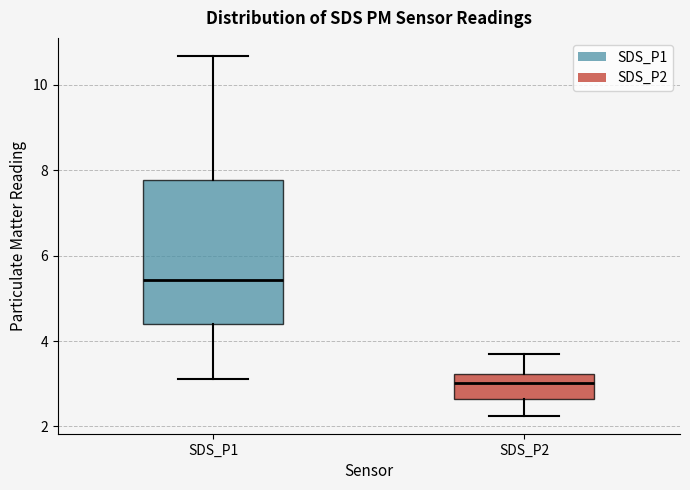

Reading left to right, transcribe this box plot: for each box, give where its median line is, the range the box spans, and where its two whiskers end, as read against the y-axis. The values are not printed on the chart, so give them approximately, as read against the axis.

SDS_P1: median 5.4, box 4.4 to 7.8, whiskers 3.2 to 10.6
SDS_P2: median 3.0, box 2.6 to 3.2, whiskers 2.2 to 3.8